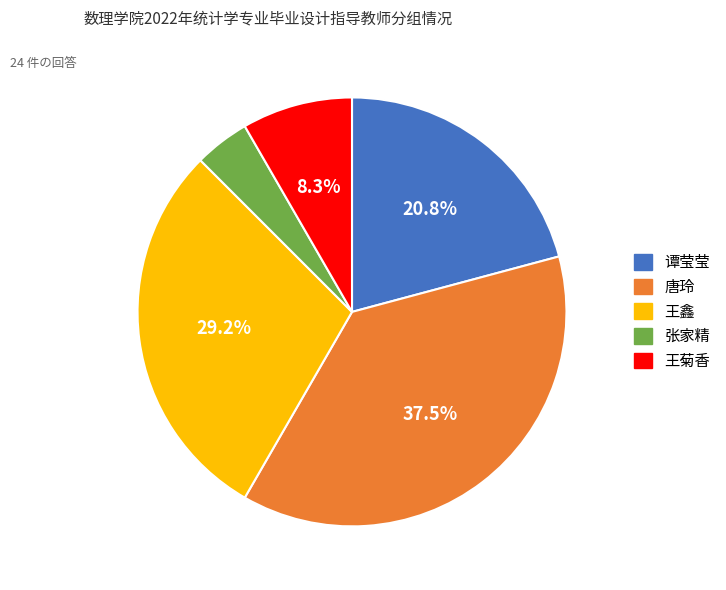

Combined, what portion of the pie is 唐玲 and 谭莹莹?

58.3%